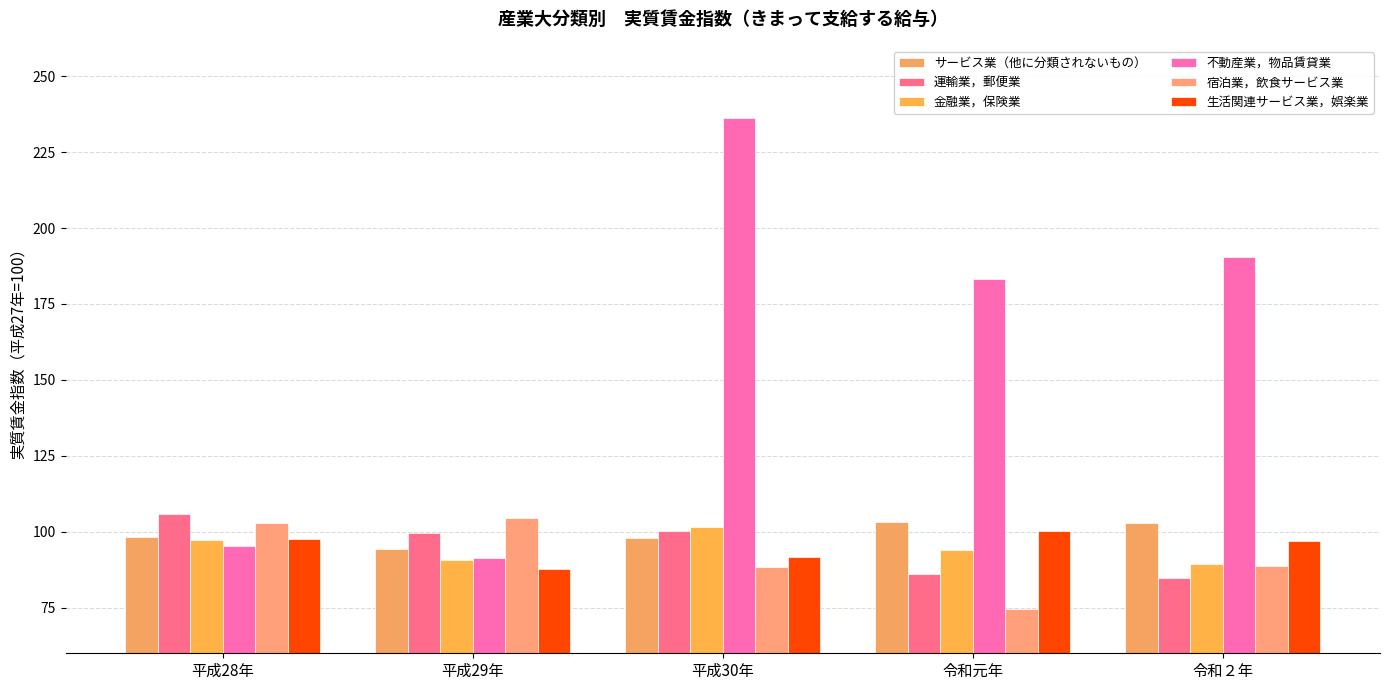

How many values in the サービス業（他に分類されないもの） series exceed 98?

3